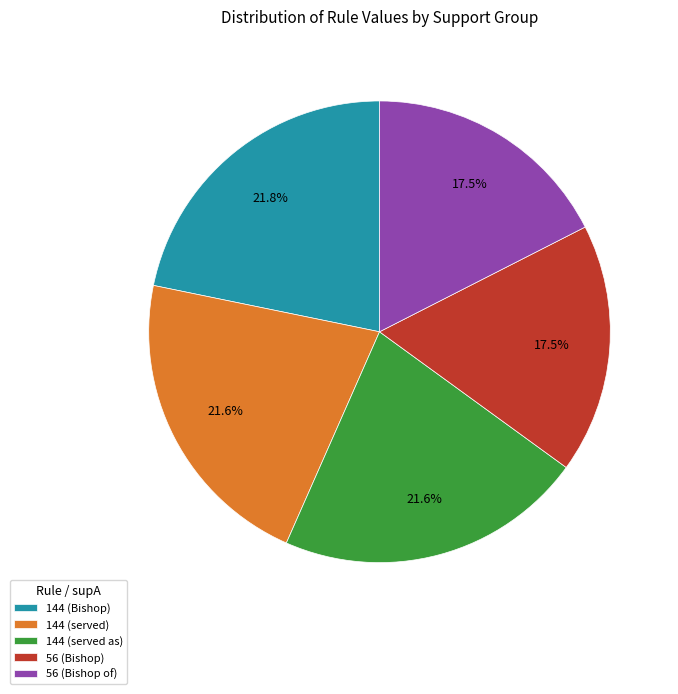

Is 144 (served as) the majority of the pie?

No